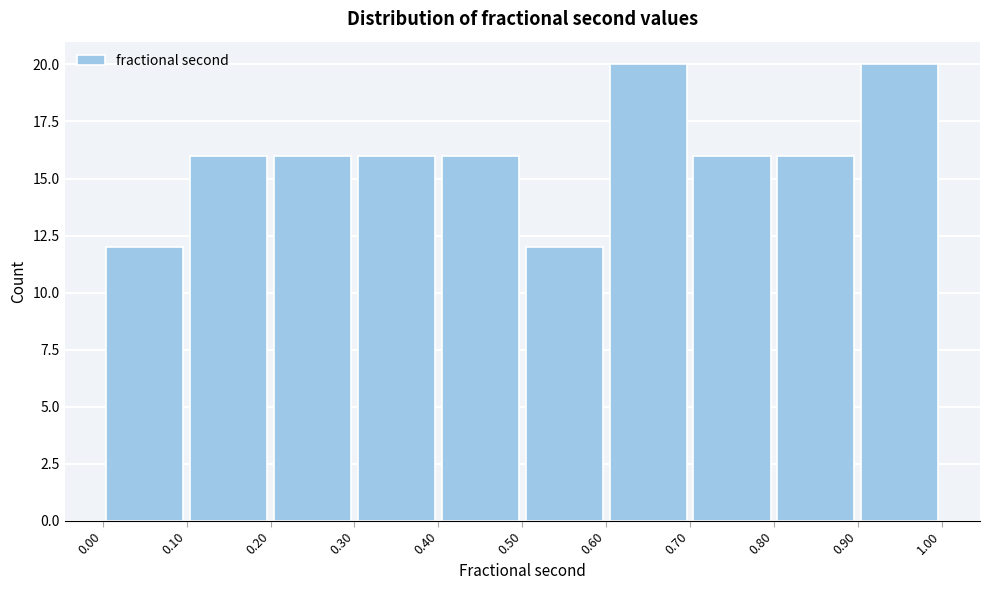

How tall is the bar that spans 0.00 to 0.10 on the x-axis? The values are not printed on the chart, so give them approximately, as read against the axis.

12